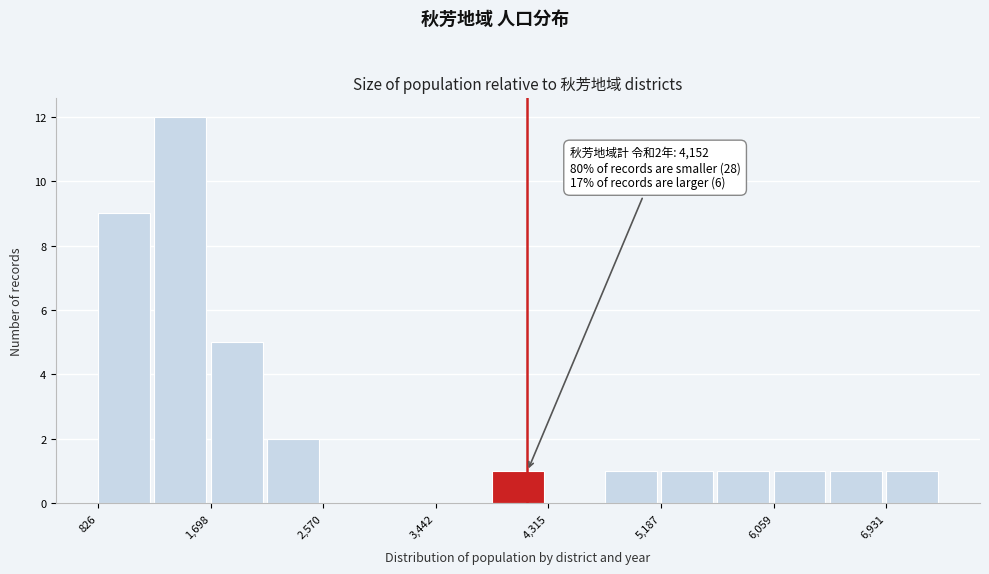

Over which range of the x-axis is the bar tallest?

1300 to 1700